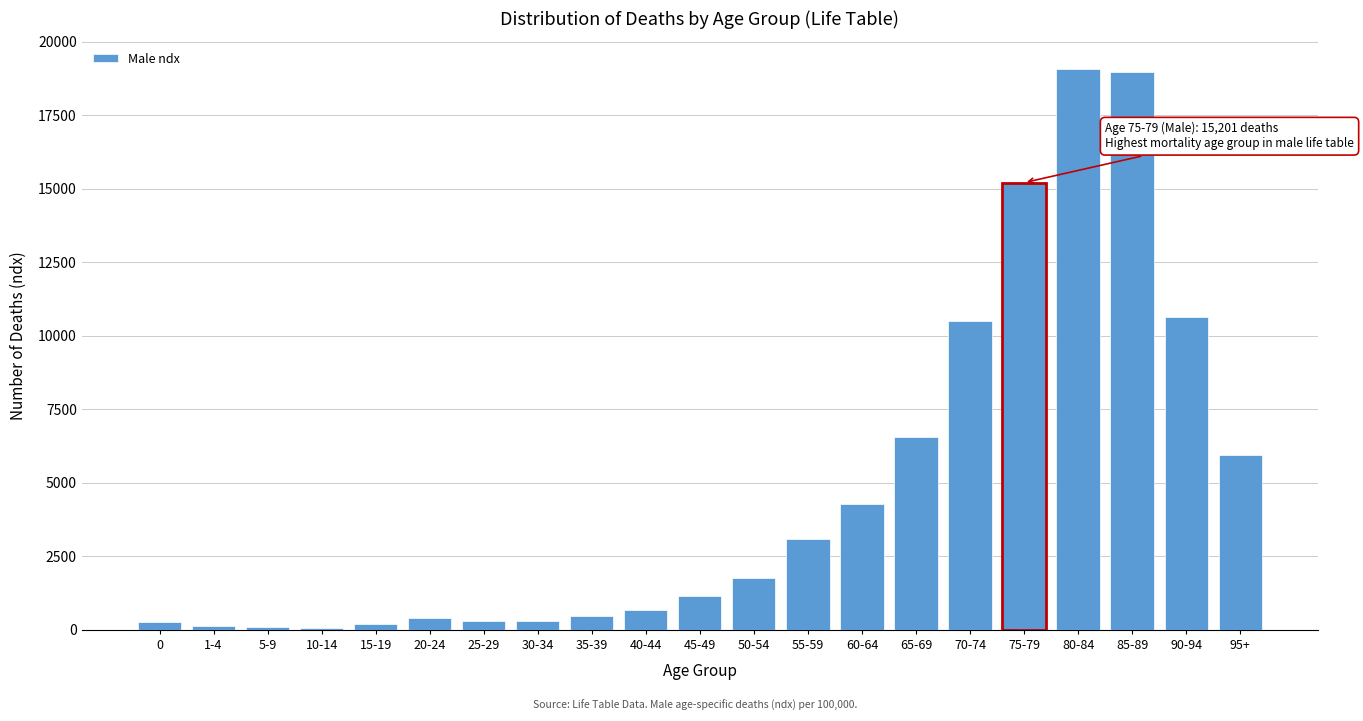

What is the greatest value displayed?

19056